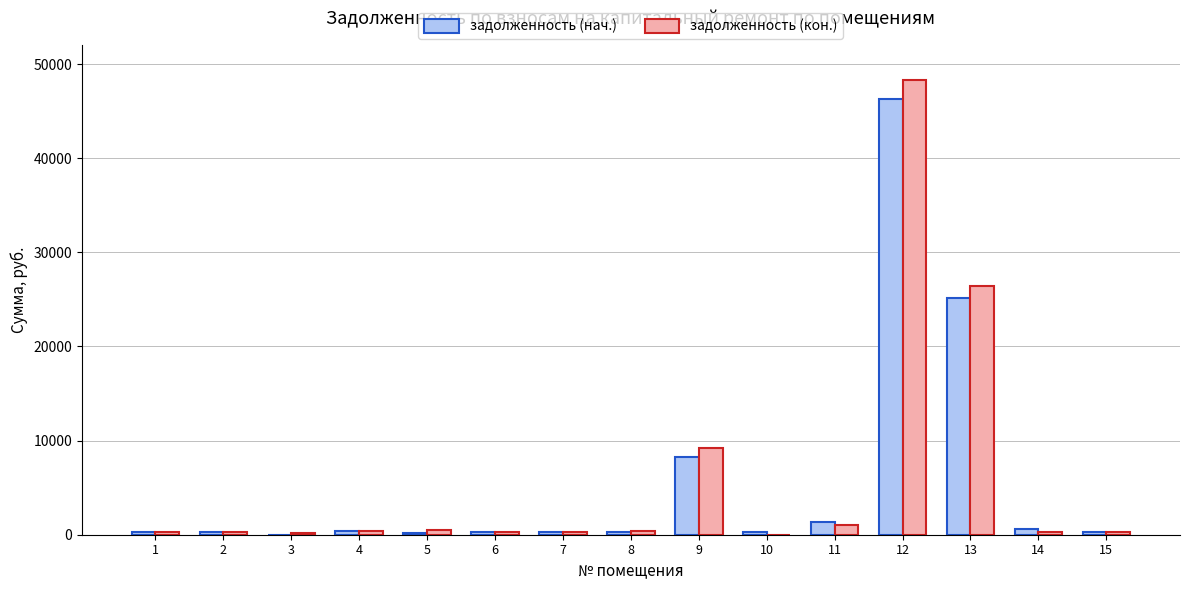

Is it true that задолженность (нач.) equals 343.1 at 4?

True